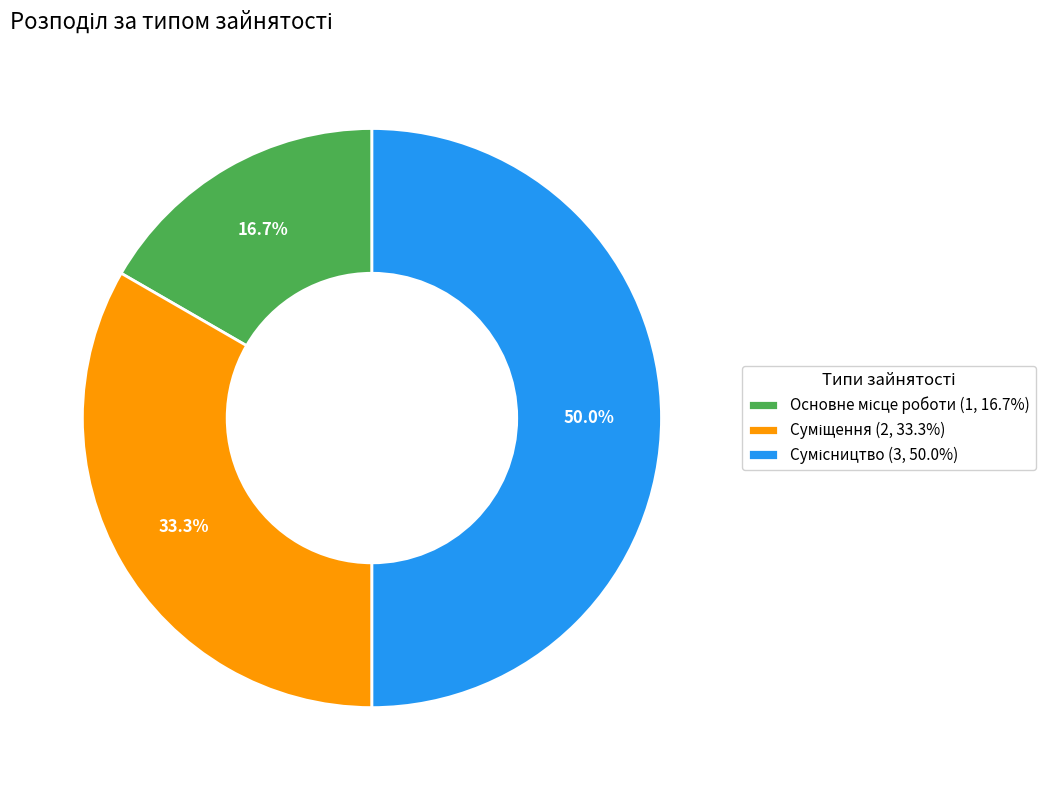

What is the smallest slice in the pie chart?

Основне місце роботи